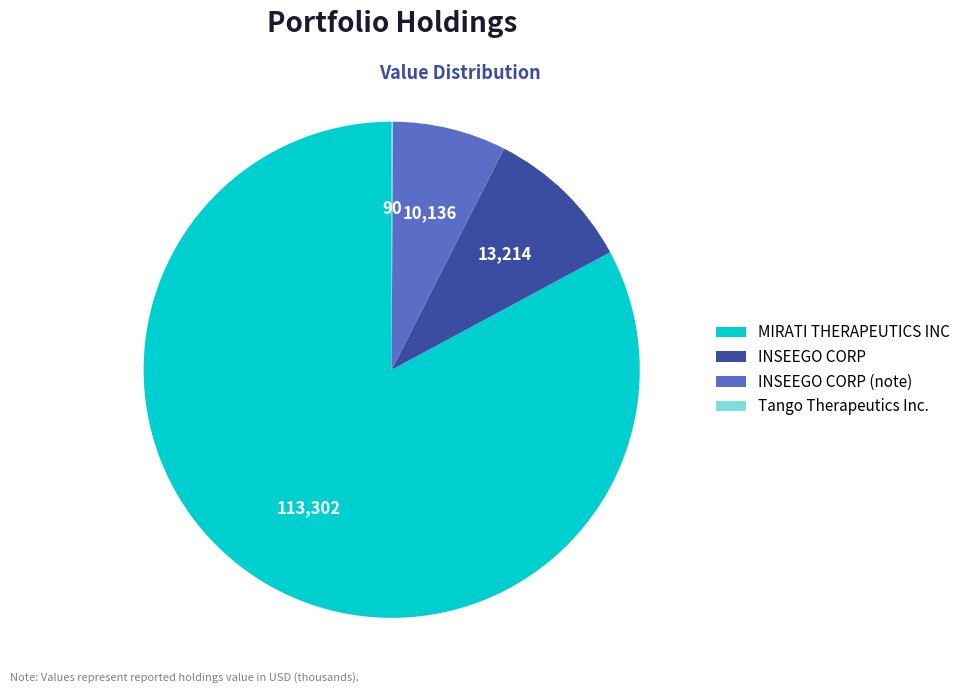

Is it true that INSEEGO CORP is 22% of the pie?

False